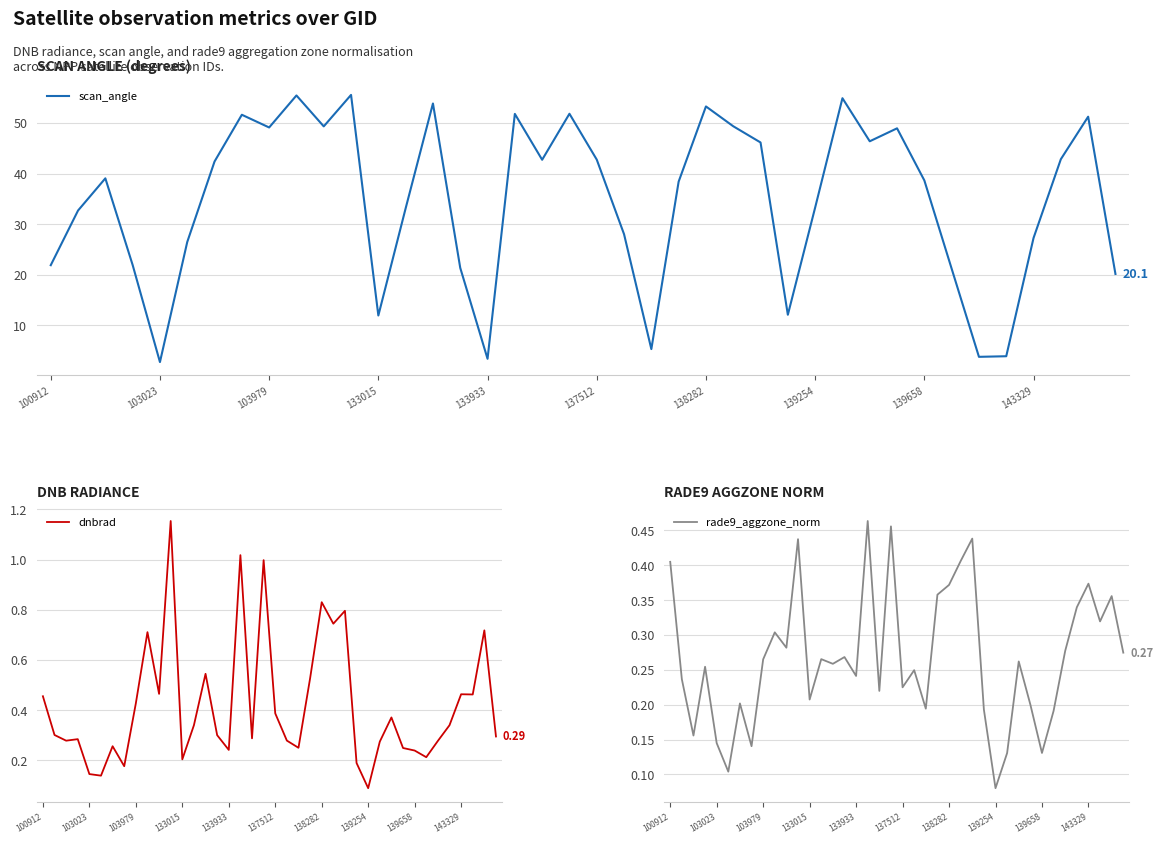

What is the sum of all rade9_aggzone_norm values?

10.7